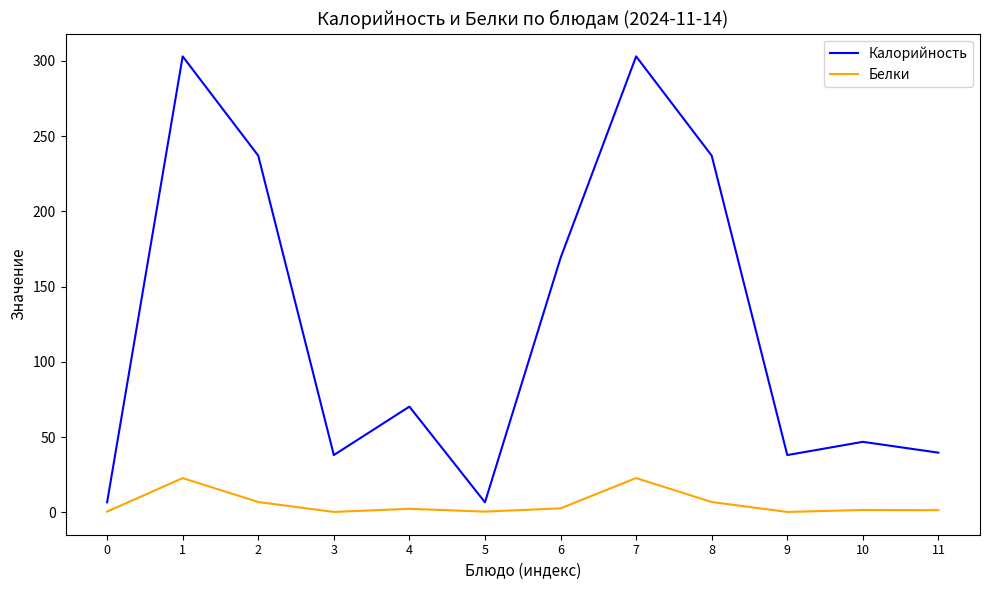

Which series has the largest total across all categories?

Калорийность